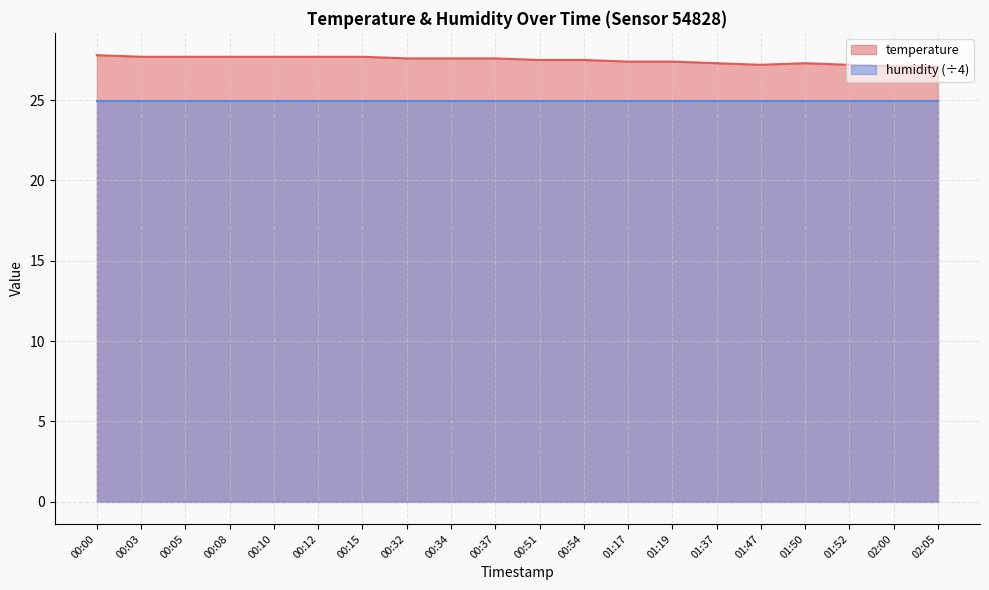

What is the average value?

27.5